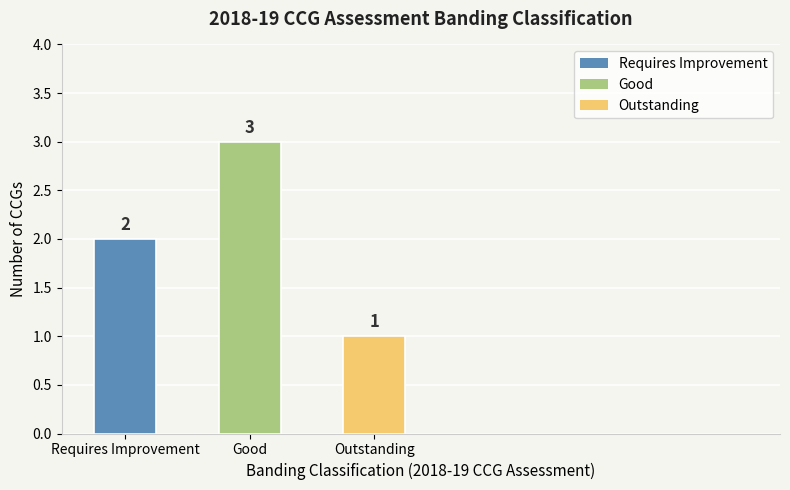

How many distinct data groups are displayed?

1